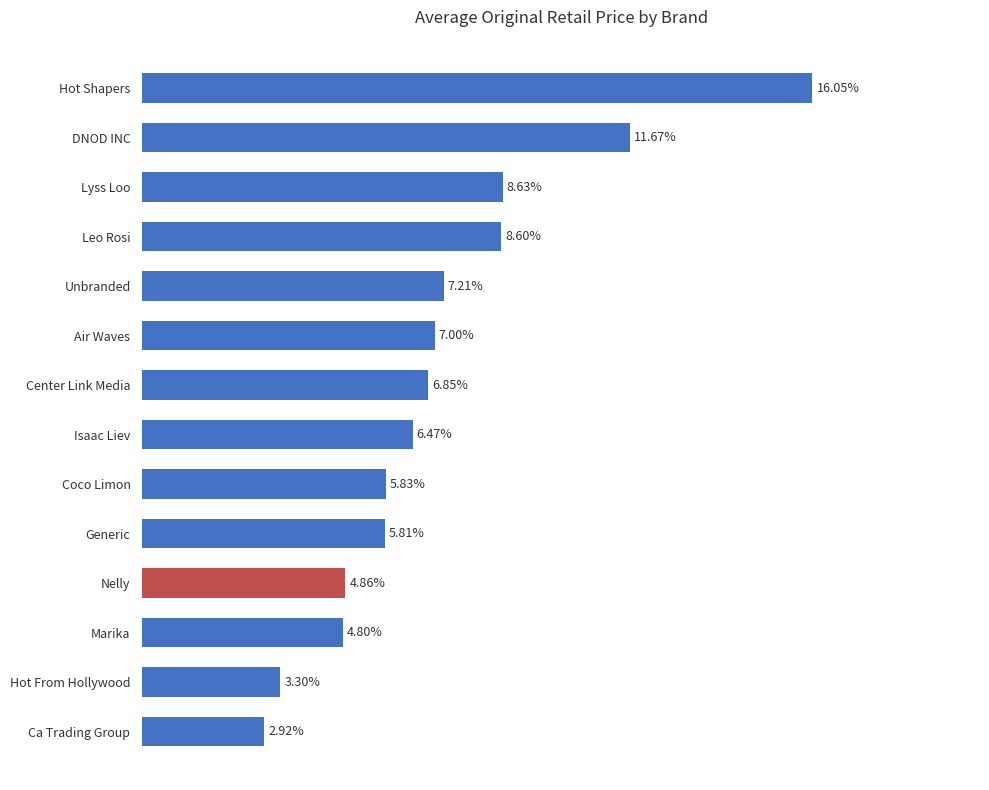

Does the chart contain any negative values?

No